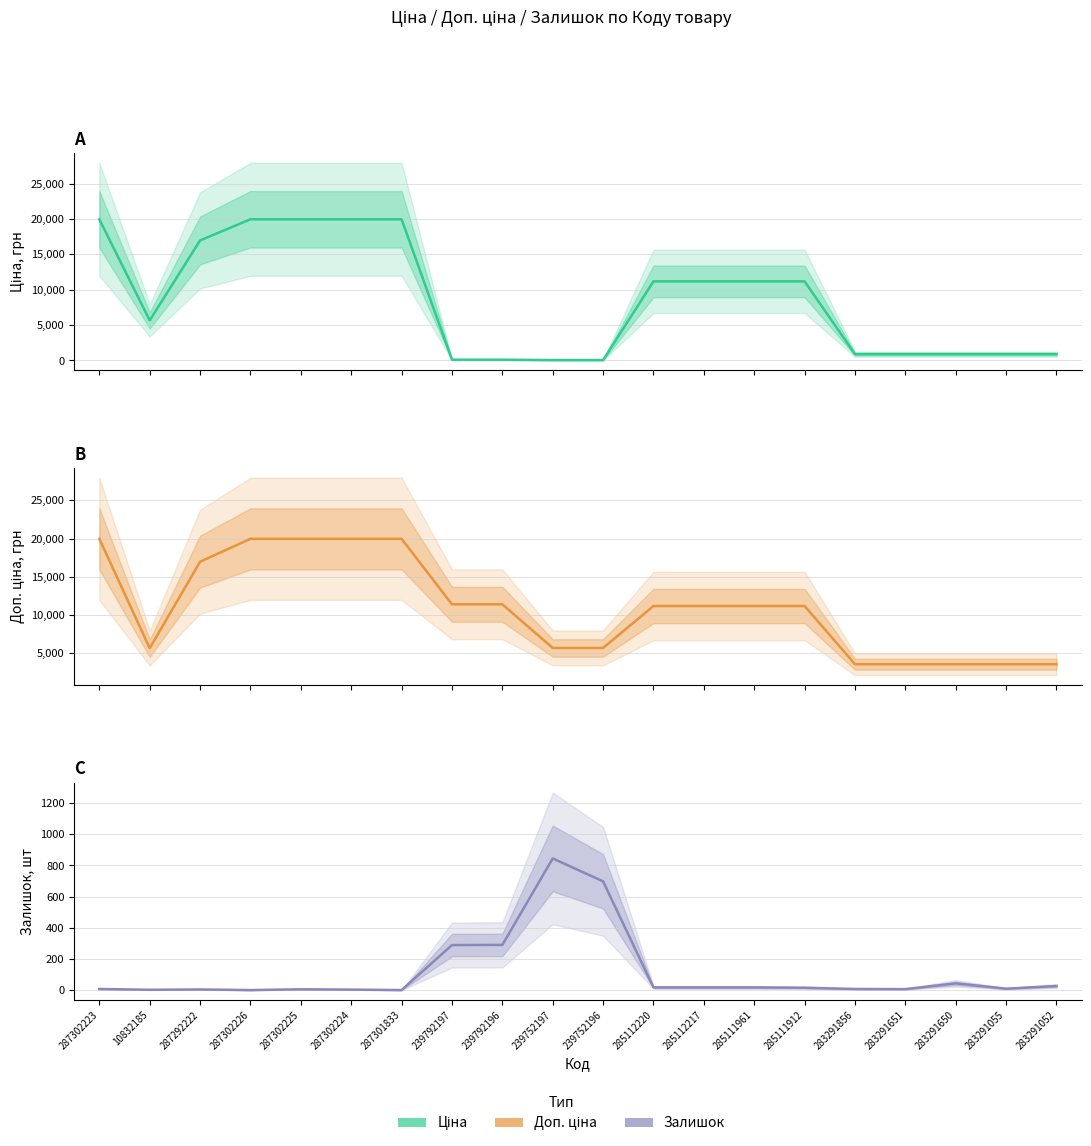

Is the value of Ціна at 239752196 greater than the value of Доп. ціна at 283291052?

No